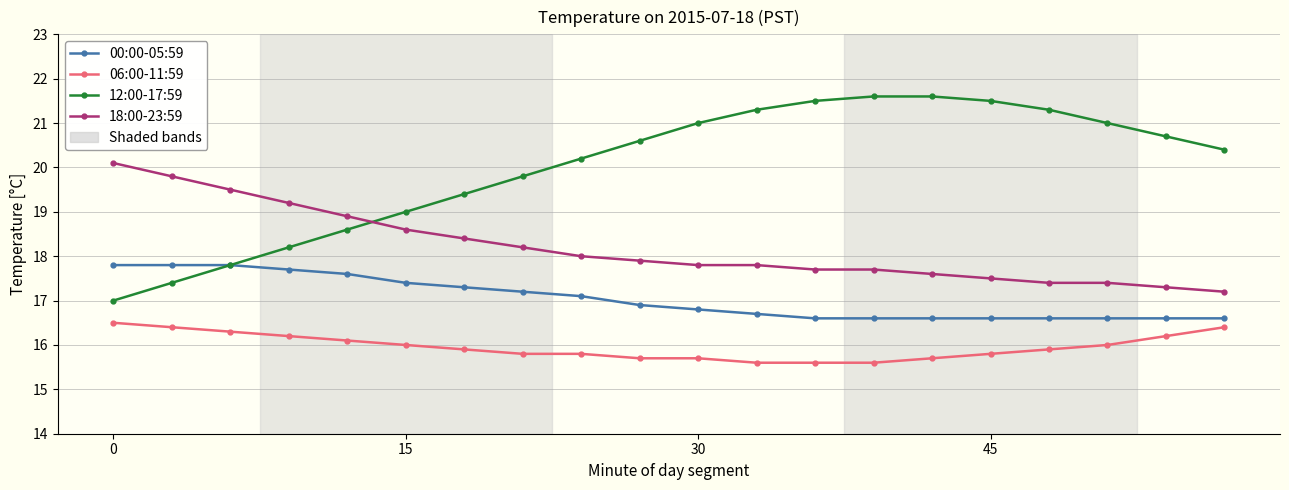

Rank the series by their average value, from highest to lowest.

12:00-17:59, 18:00-23:59, 00:00-05:59, 06:00-11:59